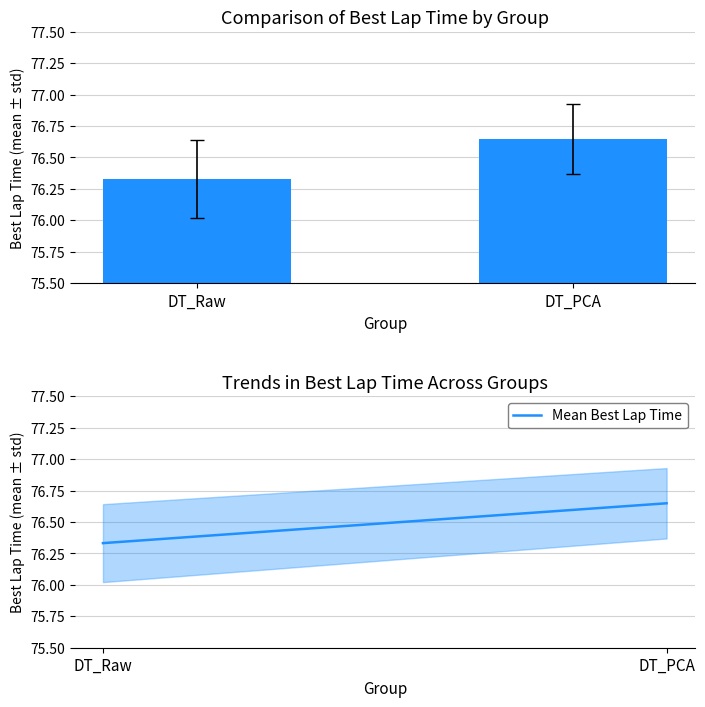

Which label corresponds to the largest value in the chart?

DT_PCA